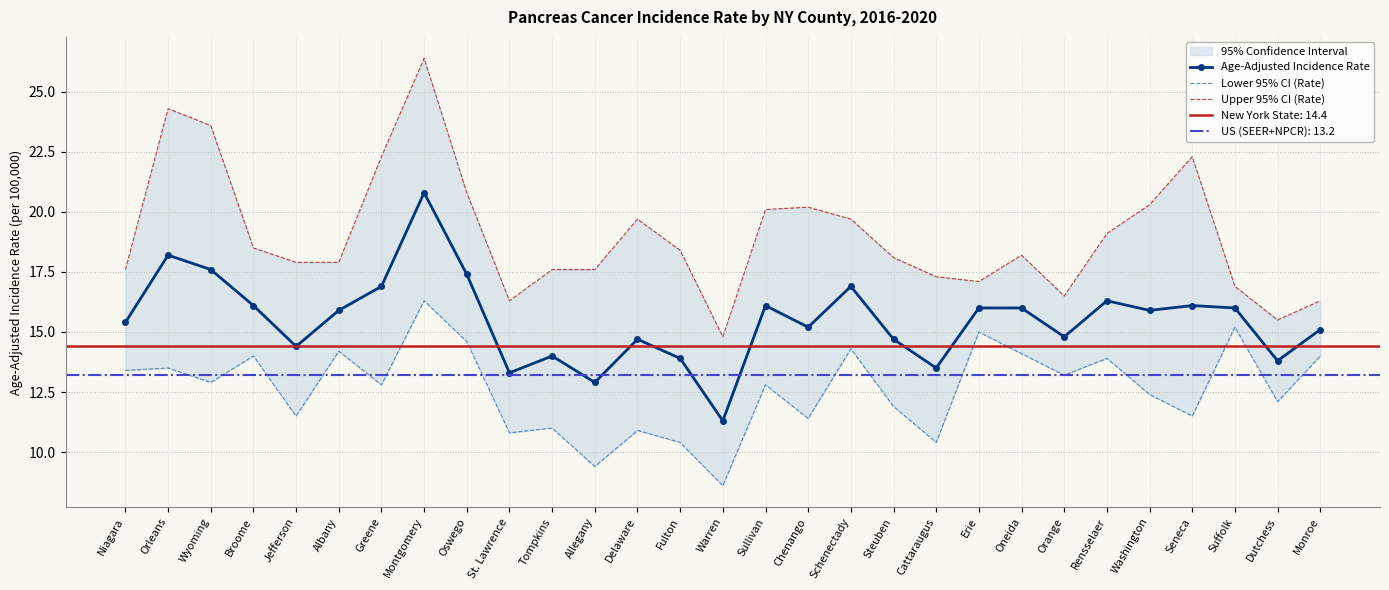

True or false: Age-Adjusted Incidence Rate has a value of 18.2 at Orleans.

True